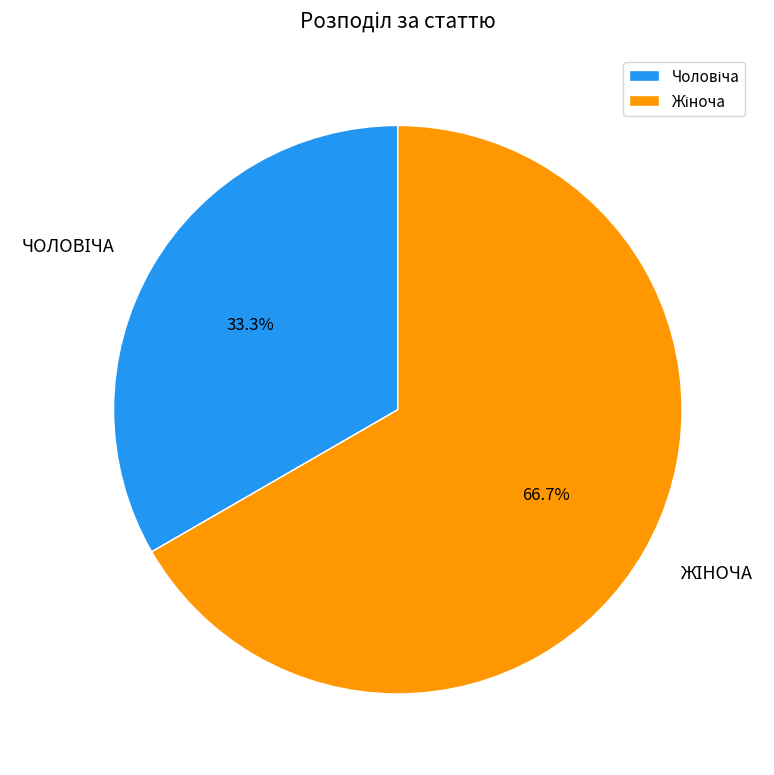

To the nearest percent, what is the difference between the largest and smallest slice percentages?

33%